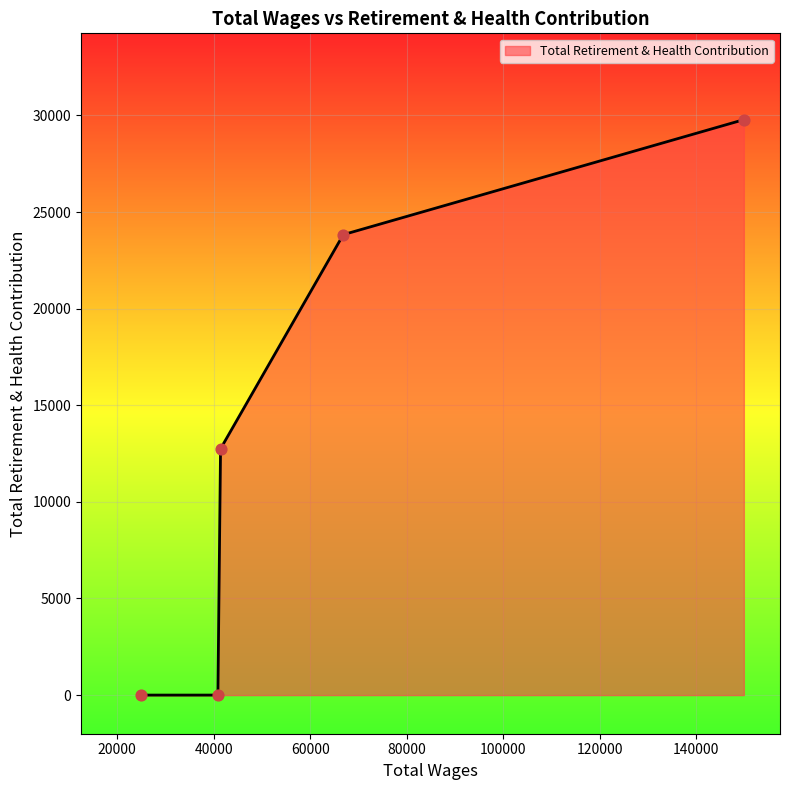

True or false: there are more than 1 points higher than both neighbors.

False